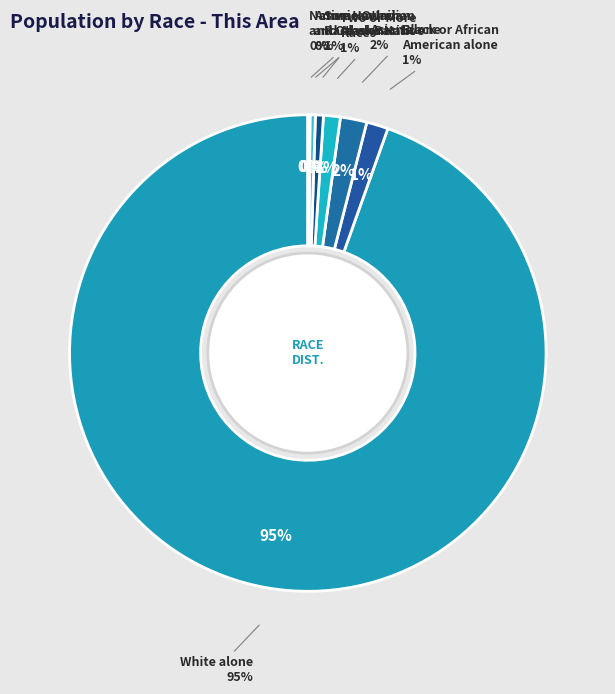

How many segments does this pie chart have?

7